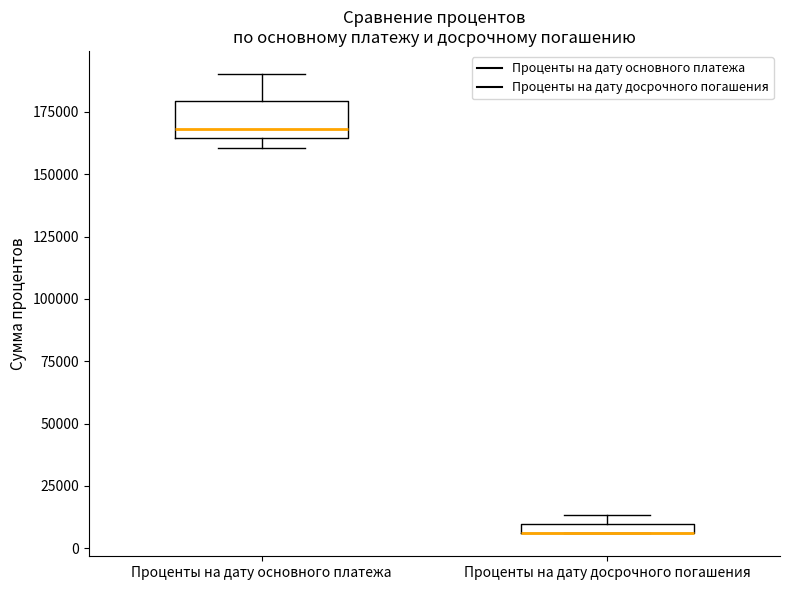

Which box is the tallest, from its lower edge to its upper edge?

Проценты на дату основного платежа